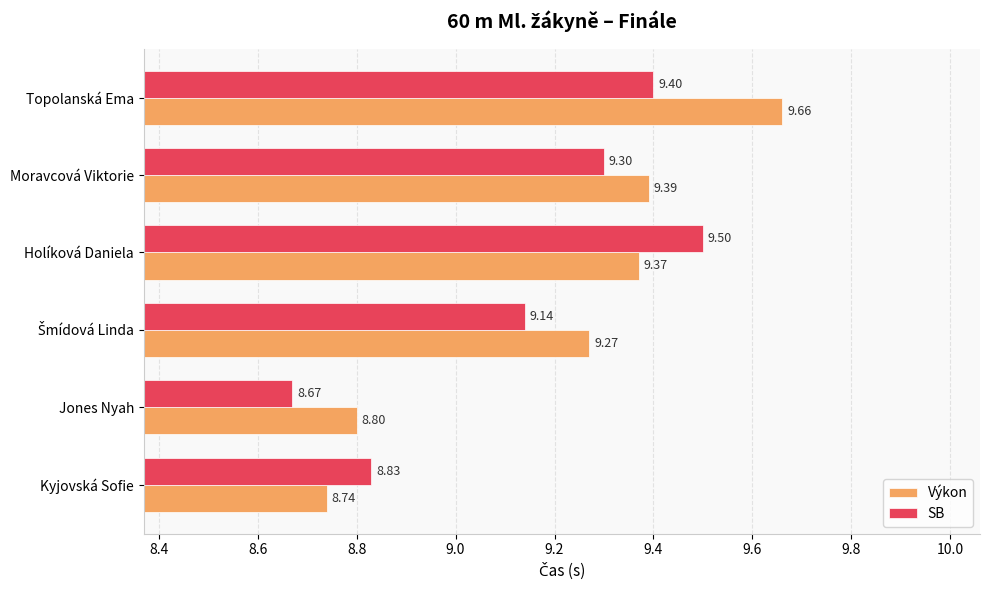

At which category is the sum across all series the highest?

Topolanská Ema